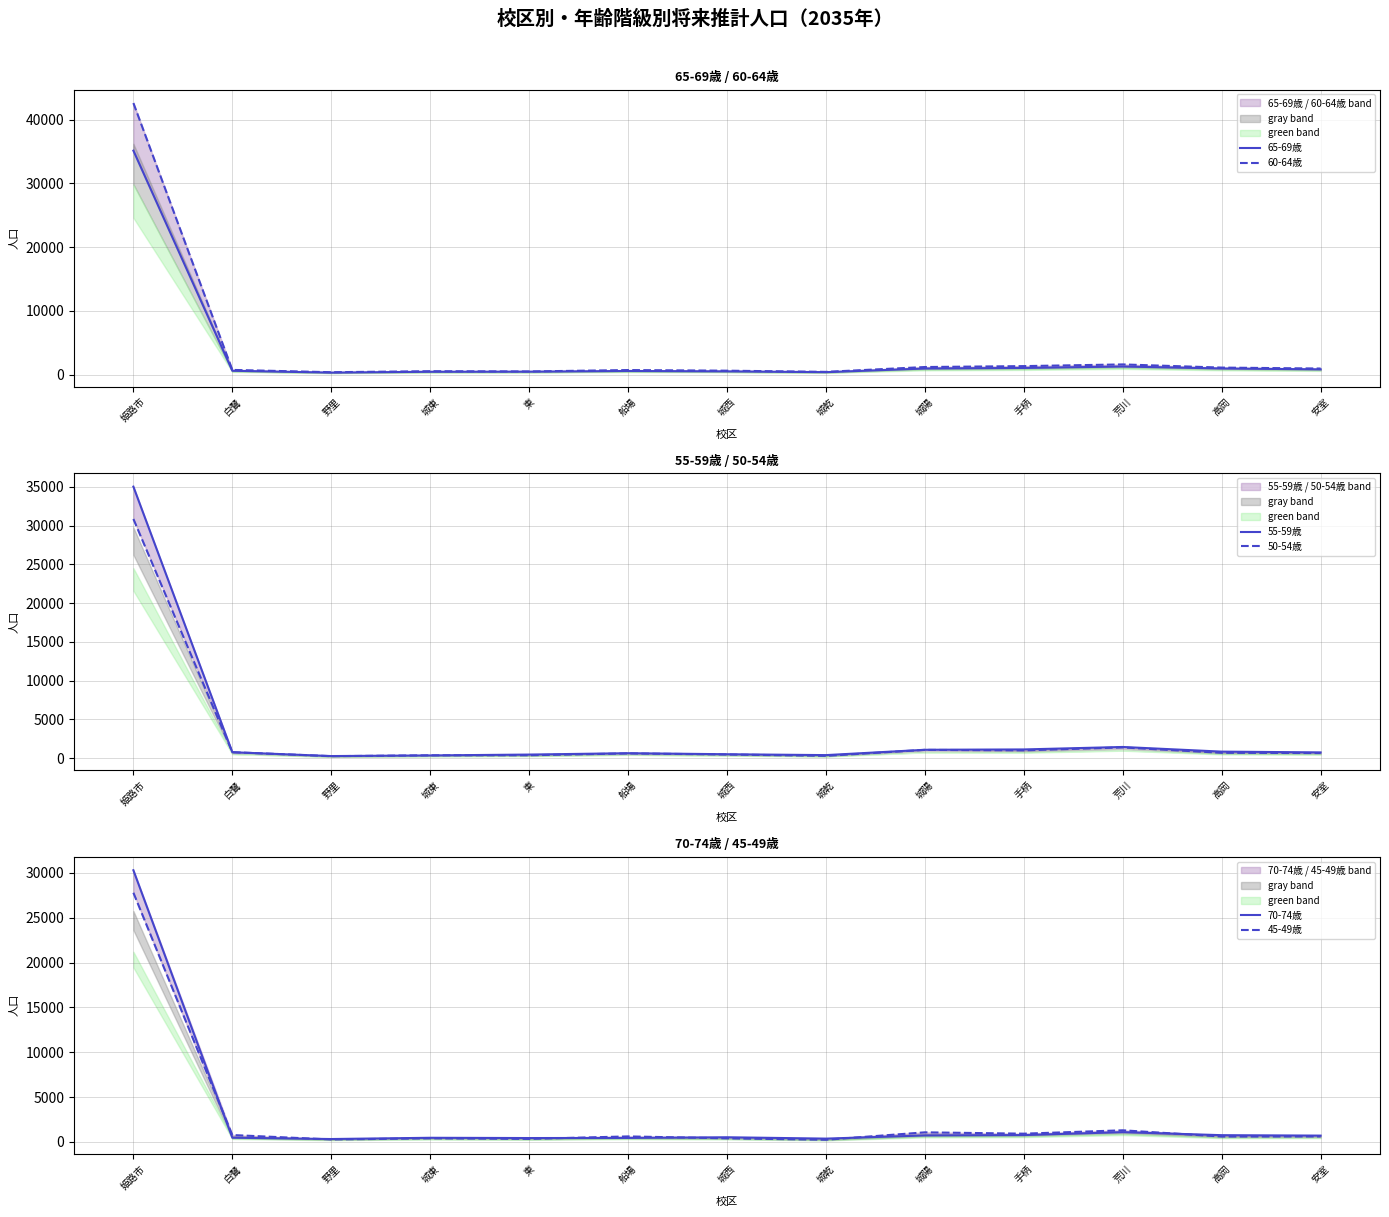

Reading left to right, transcribe all the data shown in this chart.

65-69歳: 姫路市=35150	白鷺=604	野里=313	城東=447	東=462	船場=568	城西=506	城乾=385	城陽=956	手柄=1046	荒川=1270	高岡=964	安室=821
60-64歳: 姫路市=42626	白鷺=737	野里=374	城東=534	東=493	船場=715	城西=615	城乾=429	城陽=1189	手柄=1333	荒川=1598	高岡=1100	安室=953
55-59歳: 姫路市=35027	白鷺=781	野里=286	城東=367	東=479	船場=655	城西=521	城乾=408	城陽=1096	手柄=1139	荒川=1458	高岡=857	安室=759
50-54歳: 姫路市=30856	白鷺=784	野里=270	城東=383	東=389	船場=625	城西=487	城乾=311	城陽=1084	手柄=1020	荒川=1397	高岡=707	安室=672
70-74歳: 姫路市=30297	白鷺=468	野里=321	城東=460	東=431	船場=443	城西=519	城乾=367	城陽=722	手柄=763	荒川=1089	高岡=751	安室=703
45-49歳: 姫路市=27788	白鷺=767	野里=271	城東=399	東=335	船場=613	城西=398	城乾=238	城陽=1068	手柄=918	荒川=1295	高岡=598	安室=606